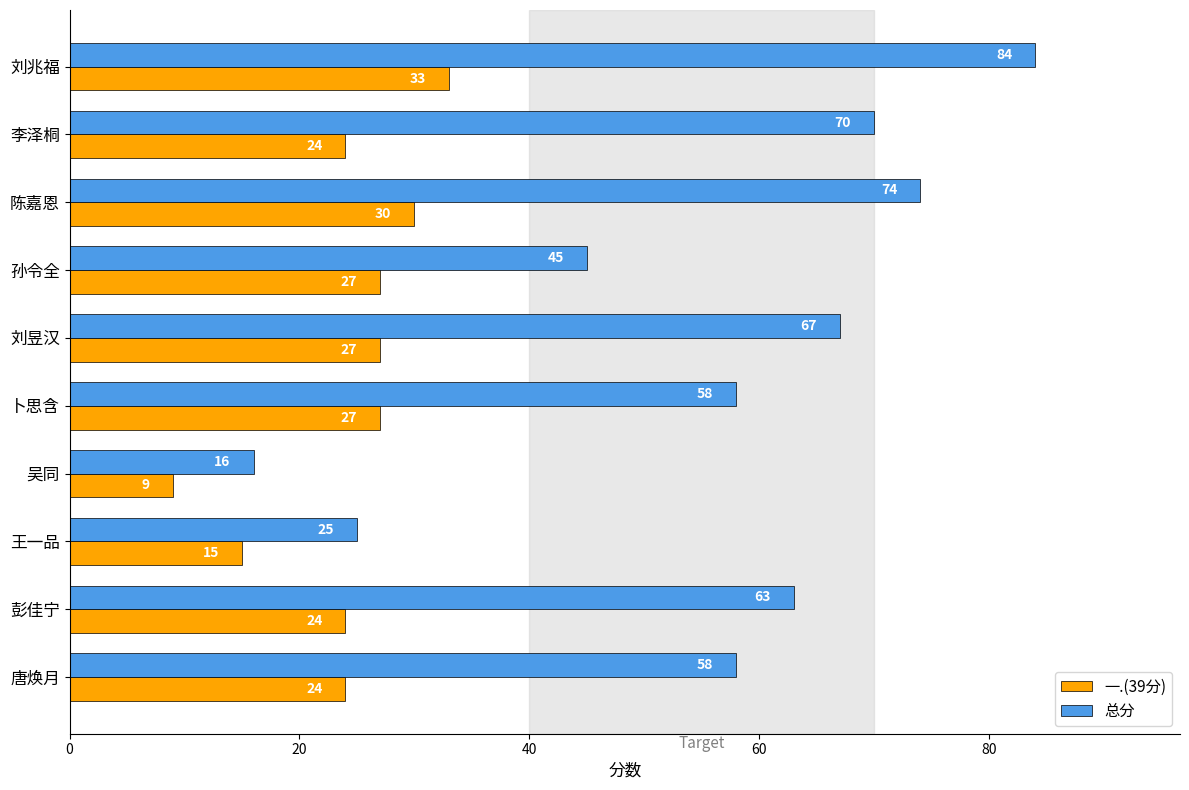

Is it true that 一.(39分) equals 30 at 陈嘉恩?

True